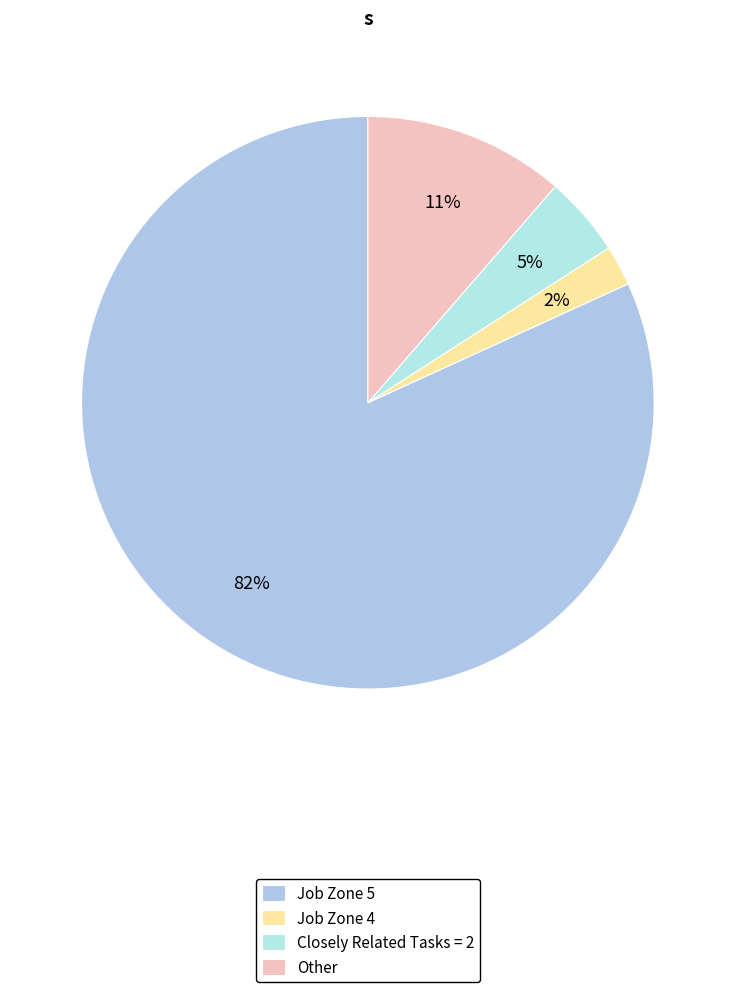

Does Closely Related Tasks = 2 represent more than half of the total?

No